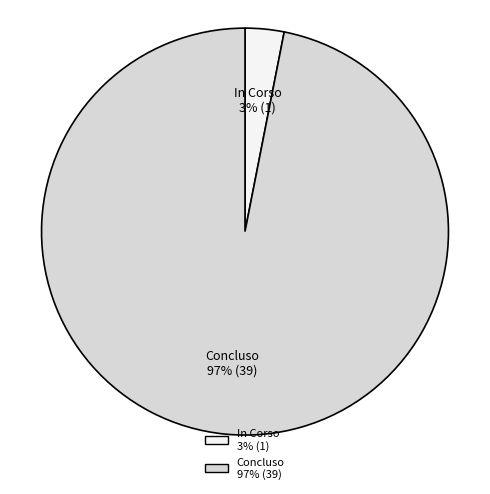

Rank the categories by value from lowest to highest.

In Corso, Concluso